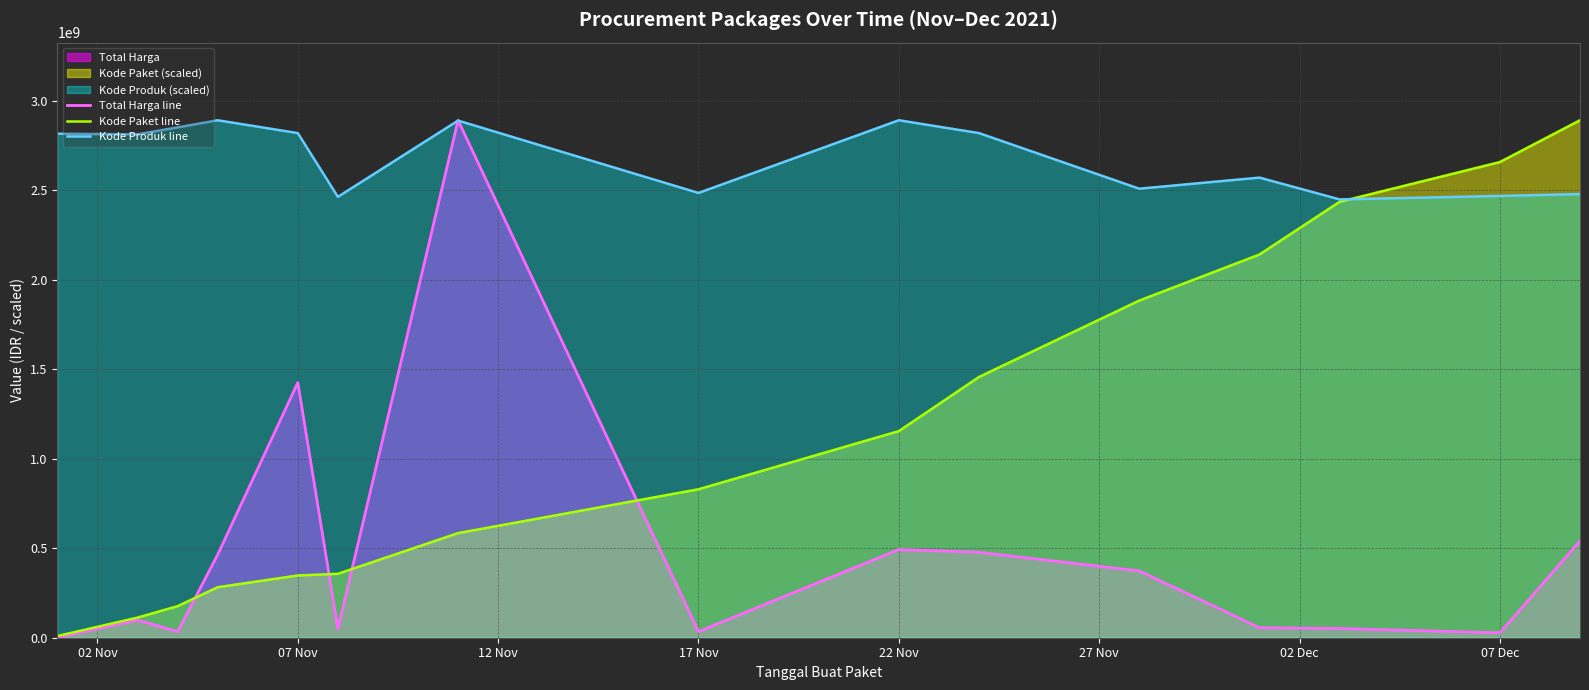

Is it true that Kode Paket line equals 1154763746.7 at 22 Nov?

True